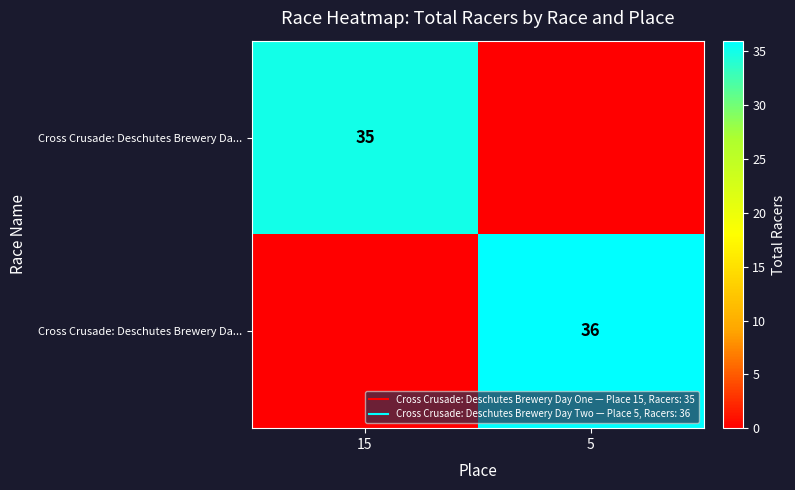

What is the maximum value shown in the chart?

36